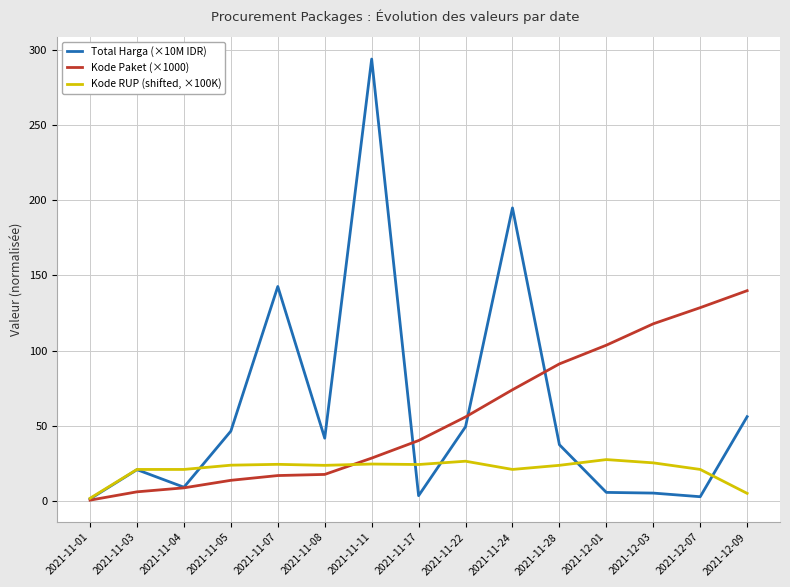

What are all the series names shown in the legend?

Total Harga (×10M IDR), Kode Paket (×1000), Kode RUP (shifted, ×100K)